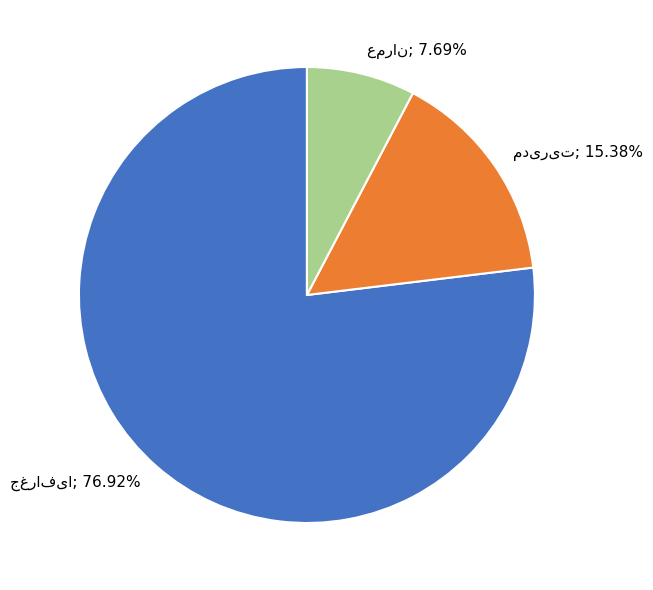

Does any single category account for the majority?

Yes